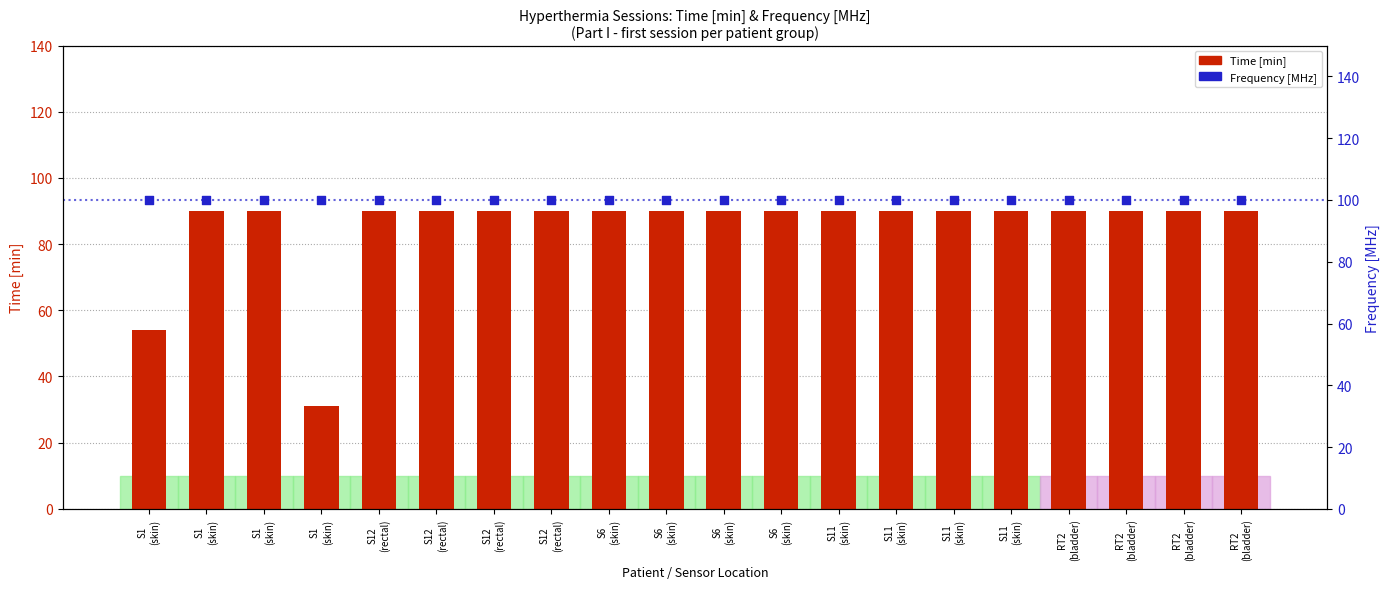

Which series reaches the minimum Y coordinate?

Time [min]